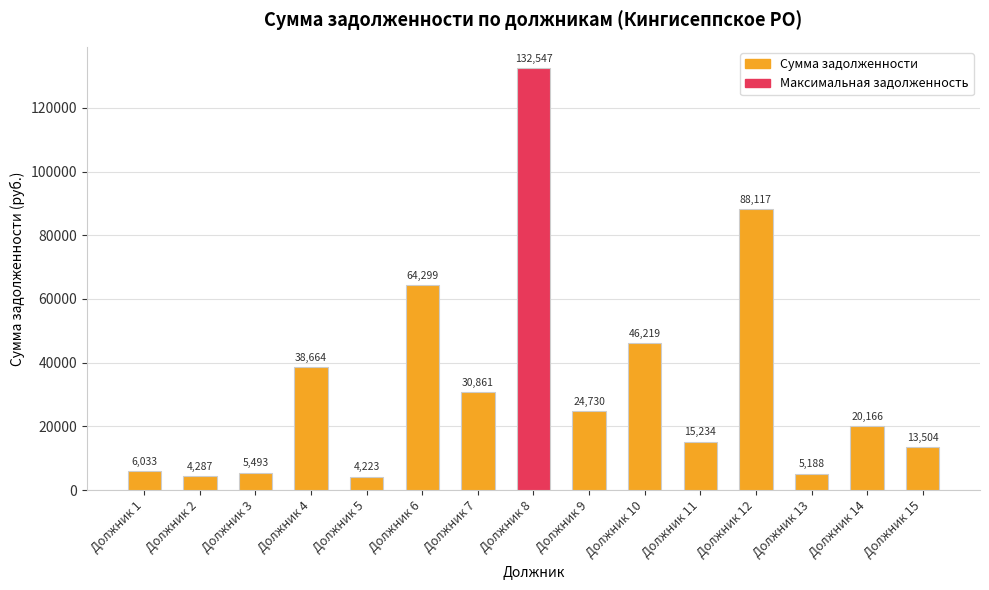

What is the greatest value displayed?

132546.9